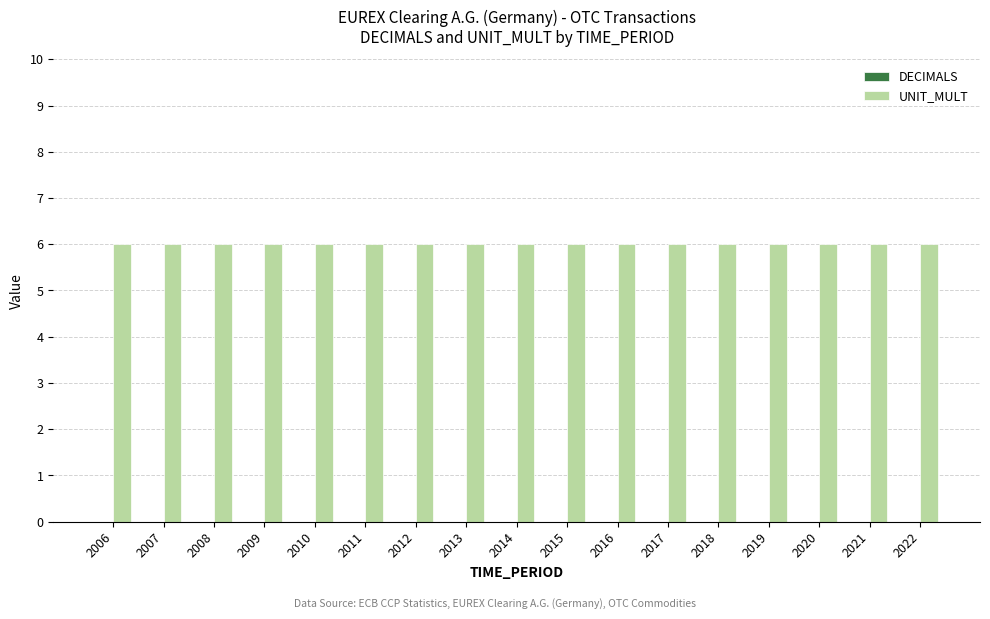

Which series has the widest spread of values?

DECIMALS